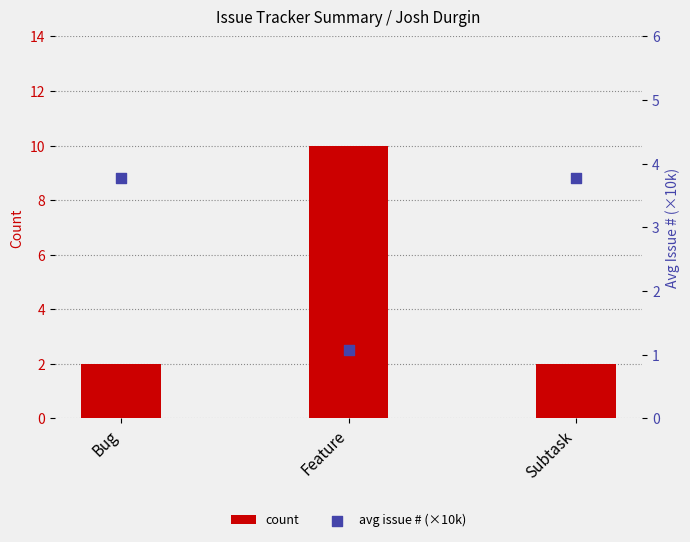

At which category is the sum across all series the highest?

Feature